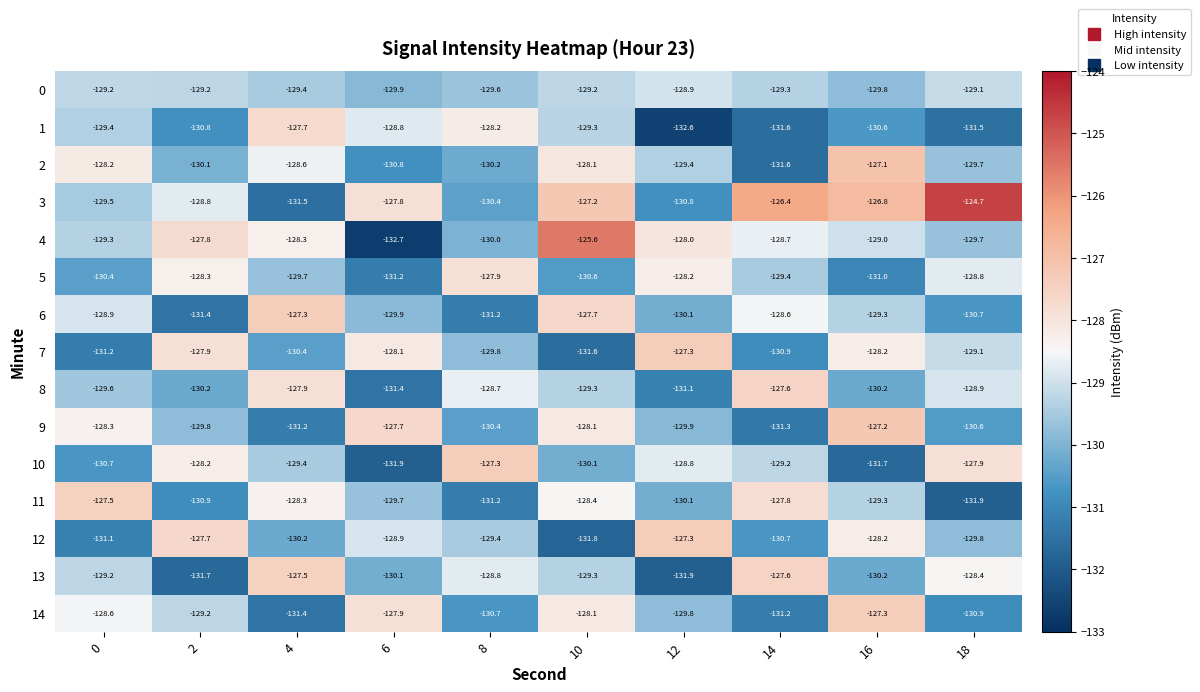

Which category has the highest value across all series?

18